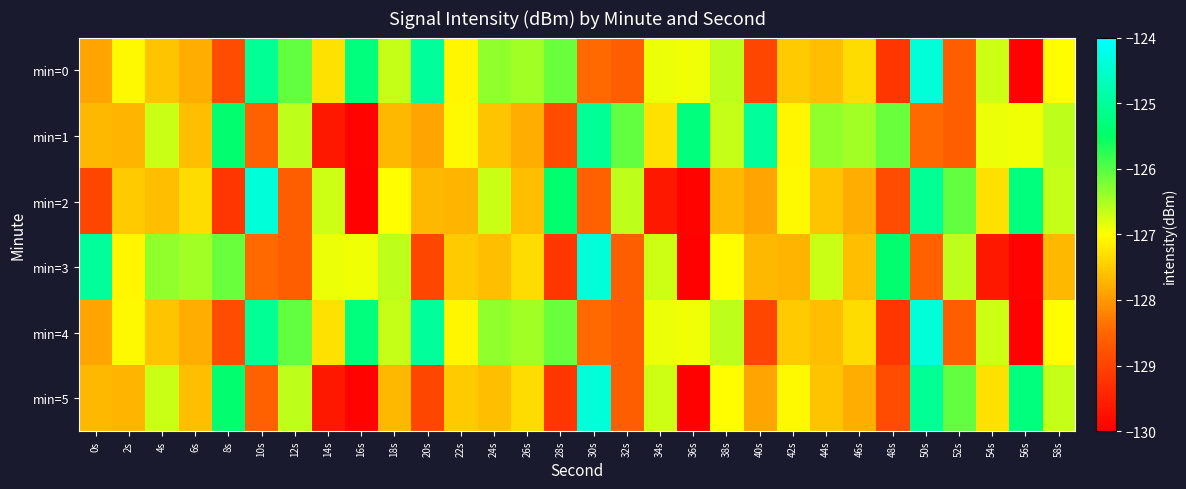

Reading left to right, extract all data points from this chart.

min=0: 0s=-127.9	2s=-127.1	4s=-127.6	6s=-127.8	8s=-128.9	10s=-125.0	12s=-126.1	14s=-127.3	16s=-125.3	18s=-126.7	20s=-125.0	22s=-127.1	24s=-126.4	26s=-126.5	28s=-126.1	30s=-128.5	32s=-128.6	34s=-126.9	36s=-126.9	38s=-126.6	40s=-128.9	42s=-127.5	44s=-127.6	46s=-127.3	48s=-129.2	50s=-124.4	52s=-128.6	54s=-126.7	56s=-130.0	58s=-127.0
min=1: 0s=-127.7	2s=-127.7	4s=-126.7	6s=-127.6	8s=-125.4	10s=-128.6	12s=-126.6	14s=-129.6	16s=-129.9	18s=-127.7	20s=-127.9	22s=-127.1	24s=-127.6	26s=-127.8	28s=-128.9	30s=-125.0	32s=-126.1	34s=-127.3	36s=-125.3	38s=-126.7	40s=-125.0	42s=-127.1	44s=-126.4	46s=-126.5	48s=-126.1	50s=-128.5	52s=-128.6	54s=-126.9	56s=-126.9	58s=-126.6
min=2: 0s=-128.9	2s=-127.5	4s=-127.6	6s=-127.3	8s=-129.2	10s=-124.4	12s=-128.6	14s=-126.7	16s=-130.0	18s=-127.0	20s=-127.7	22s=-127.7	24s=-126.7	26s=-127.6	28s=-125.4	30s=-128.6	32s=-126.6	34s=-129.6	36s=-129.9	38s=-127.7	40s=-127.9	42s=-127.1	44s=-127.6	46s=-127.8	48s=-128.9	50s=-125.0	52s=-126.1	54s=-127.3	56s=-125.3	58s=-126.7
min=3: 0s=-125.0	2s=-127.1	4s=-126.4	6s=-126.5	8s=-126.1	10s=-128.5	12s=-128.6	14s=-126.9	16s=-126.9	18s=-126.6	20s=-128.9	22s=-127.5	24s=-127.6	26s=-127.3	28s=-129.2	30s=-124.4	32s=-128.6	34s=-126.7	36s=-130.0	38s=-127.0	40s=-127.7	42s=-127.7	44s=-126.7	46s=-127.6	48s=-125.4	50s=-128.6	52s=-126.6	54s=-129.6	56s=-129.9	58s=-127.7
min=4: 0s=-127.9	2s=-127.1	4s=-127.6	6s=-127.8	8s=-128.9	10s=-125.0	12s=-126.1	14s=-127.3	16s=-125.3	18s=-126.7	20s=-125.0	22s=-127.1	24s=-126.4	26s=-126.5	28s=-126.1	30s=-128.5	32s=-128.6	34s=-126.9	36s=-126.9	38s=-126.6	40s=-128.9	42s=-127.5	44s=-127.6	46s=-127.3	48s=-129.2	50s=-124.4	52s=-128.6	54s=-126.7	56s=-130.0	58s=-127.0
min=5: 0s=-127.7	2s=-127.7	4s=-126.7	6s=-127.6	8s=-125.4	10s=-128.6	12s=-126.6	14s=-129.6	16s=-129.9	18s=-127.7	20s=-128.9	22s=-127.5	24s=-127.6	26s=-127.3	28s=-129.2	30s=-124.4	32s=-128.6	34s=-126.7	36s=-130.0	38s=-127.0	40s=-127.9	42s=-127.1	44s=-127.6	46s=-127.8	48s=-128.9	50s=-125.0	52s=-126.1	54s=-127.3	56s=-125.3	58s=-126.7